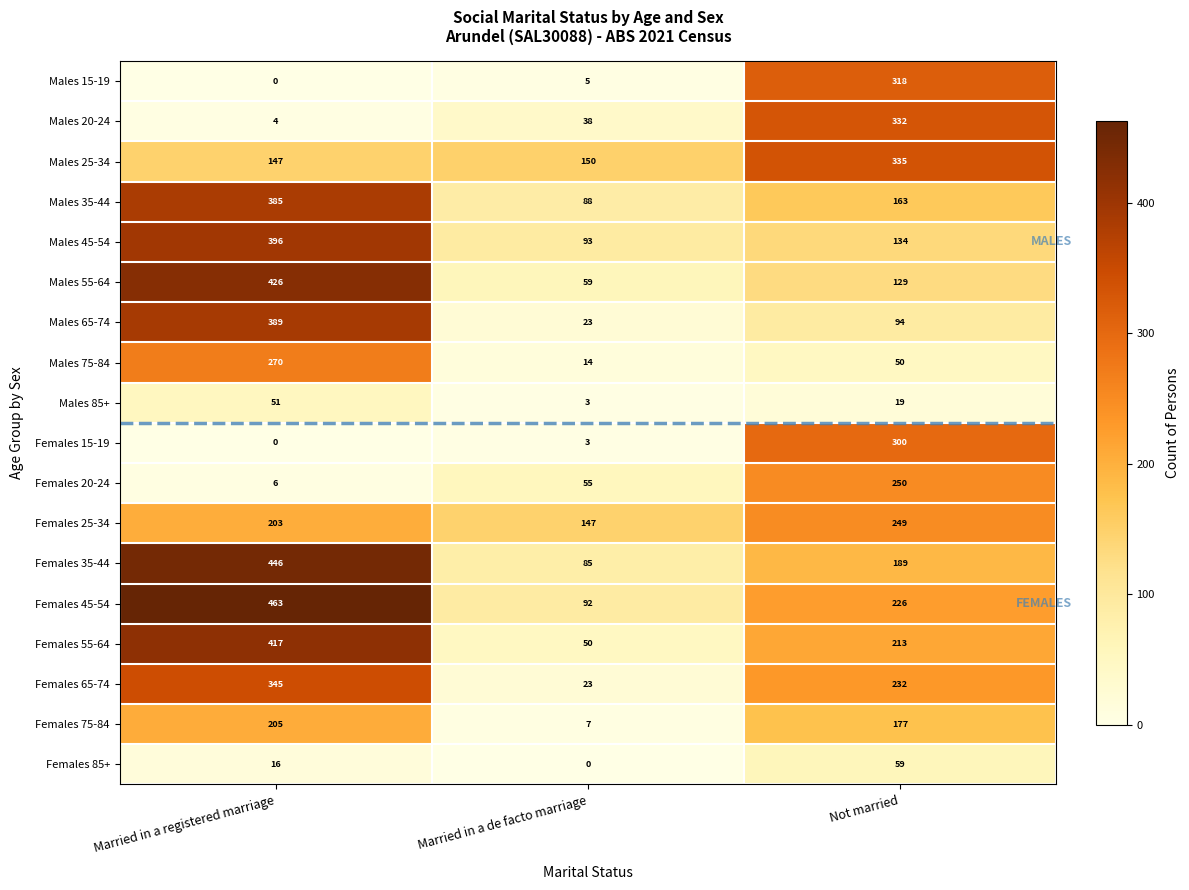

What is the difference between the Females 75-84 values at Not married and Married in a de facto marriage?

170